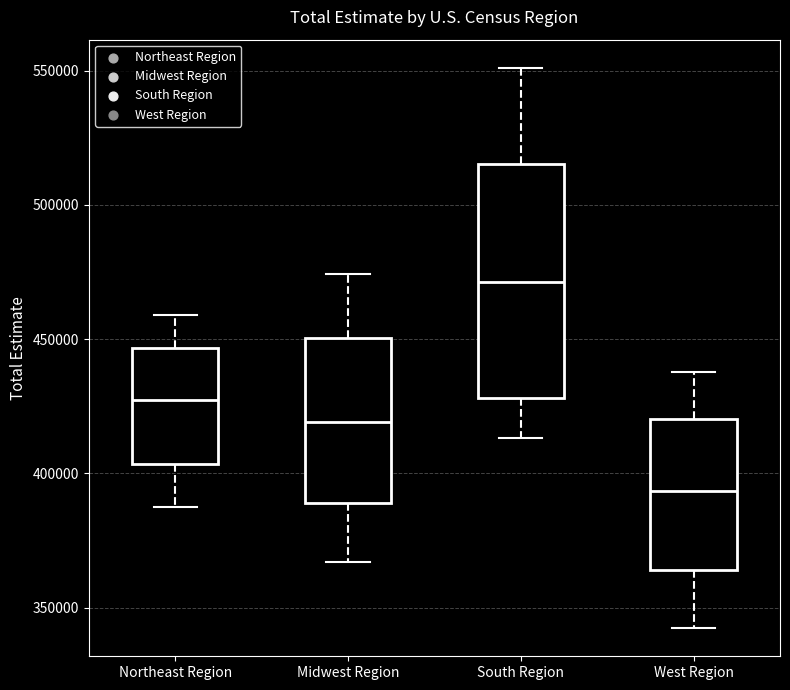

Reading left to right, transcribe this box plot: for each box, give where its median line is, the range the box spans, and where its two whiskers end, as read against the y-axis. The values are not printed on the chart, so give them approximately, as read against the axis.

Northeast Region: median 425000, box 405000 to 445000, whiskers 390000 to 460000
Midwest Region: median 420000, box 390000 to 450000, whiskers 365000 to 475000
South Region: median 470000, box 430000 to 515000, whiskers 415000 to 550000
West Region: median 395000, box 365000 to 420000, whiskers 340000 to 440000